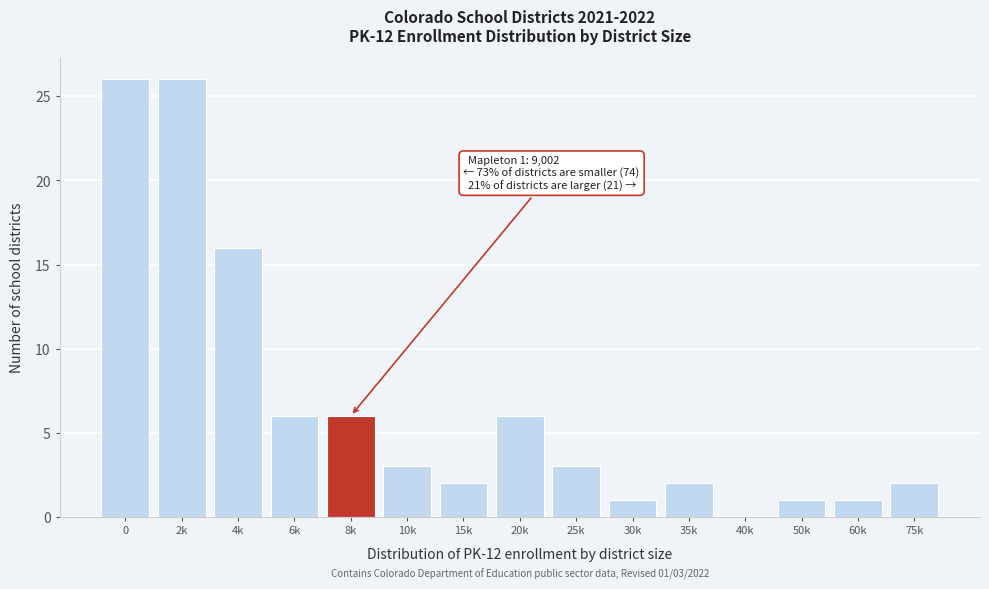

Reading left to right, extract all data points from this chart.

0=26	2k=26	4k=16	6k=6	8k=6	10k=3	15k=2	20k=6	25k=3	30k=1	35k=2	40k=0	50k=1	60k=1	75k=2